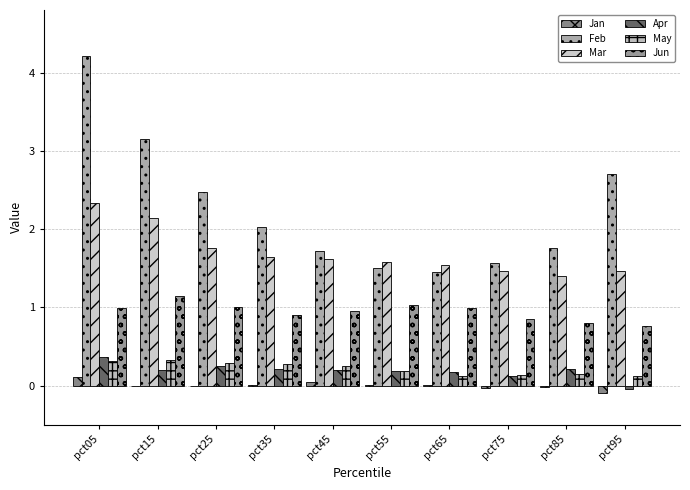

At how many categories does at least one series exceed 1?

10